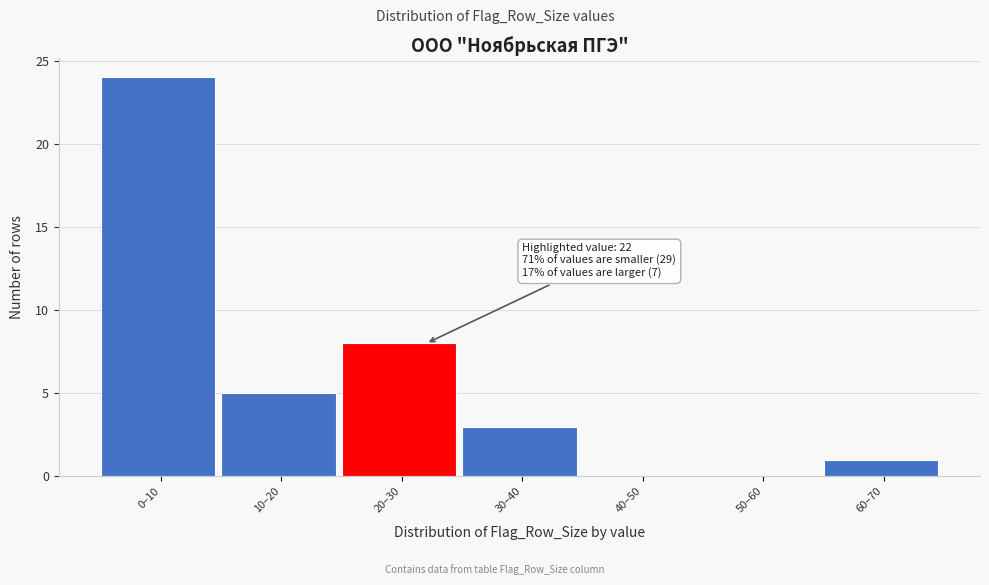

Reading left to right, transcribe all the data shown in this chart.

0–10=24	10–20=5	20–30=8	30–40=3	40–50=0	50–60=0	60–70=1